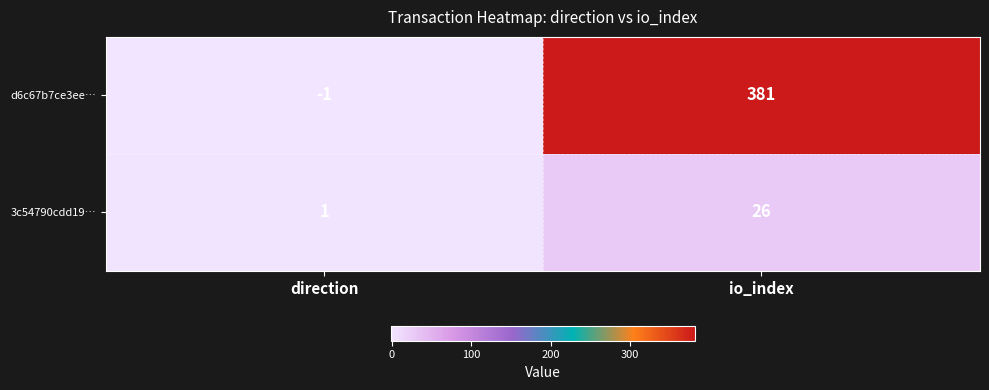

At which category does the chart reach its peak across all series?

io_index